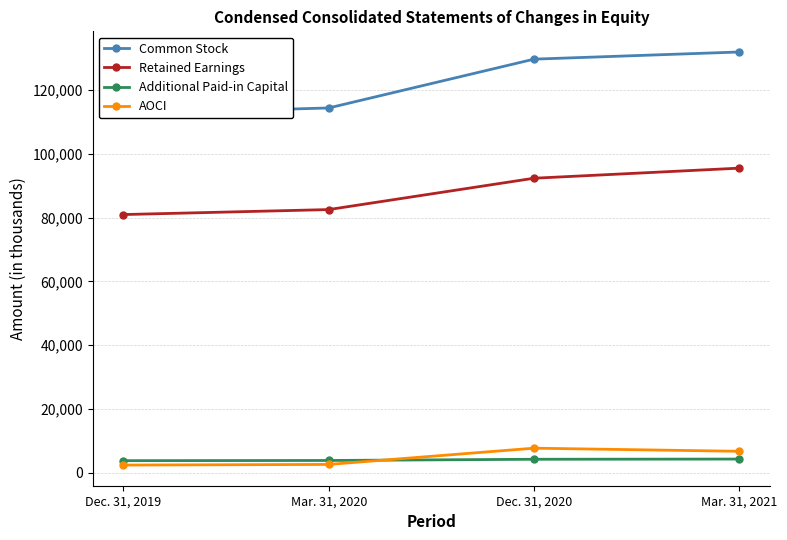

What is the total value across all series at Mar. 31, 2020?

203339